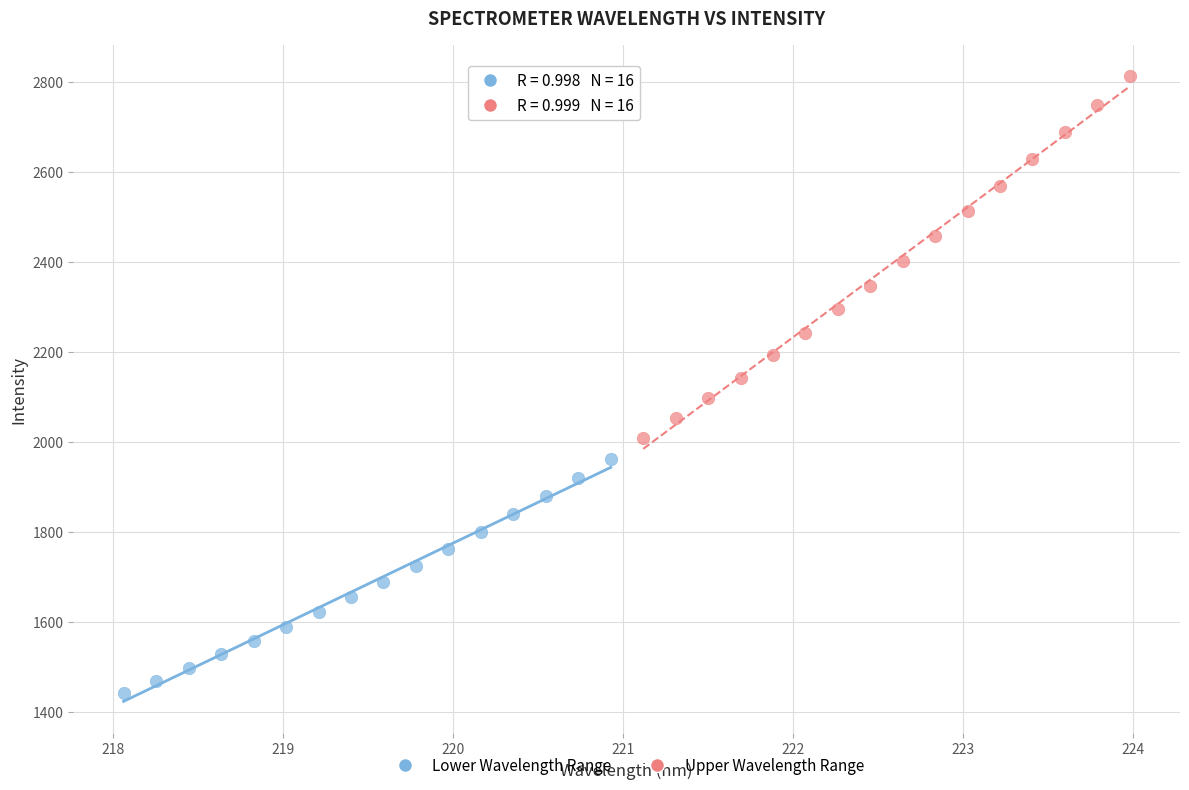

Which series reaches the maximum Y coordinate?

Upper Wavelength Range